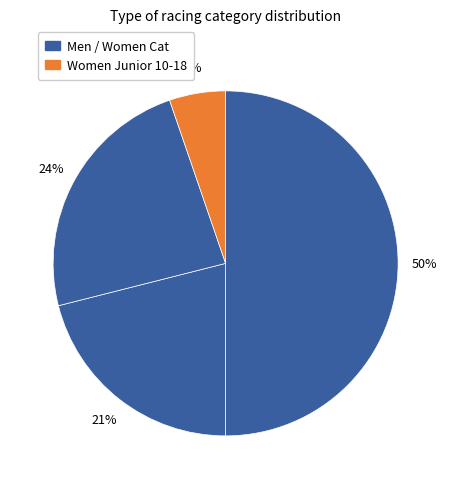

What is the smallest slice in the pie chart?

Women Junior 10-18